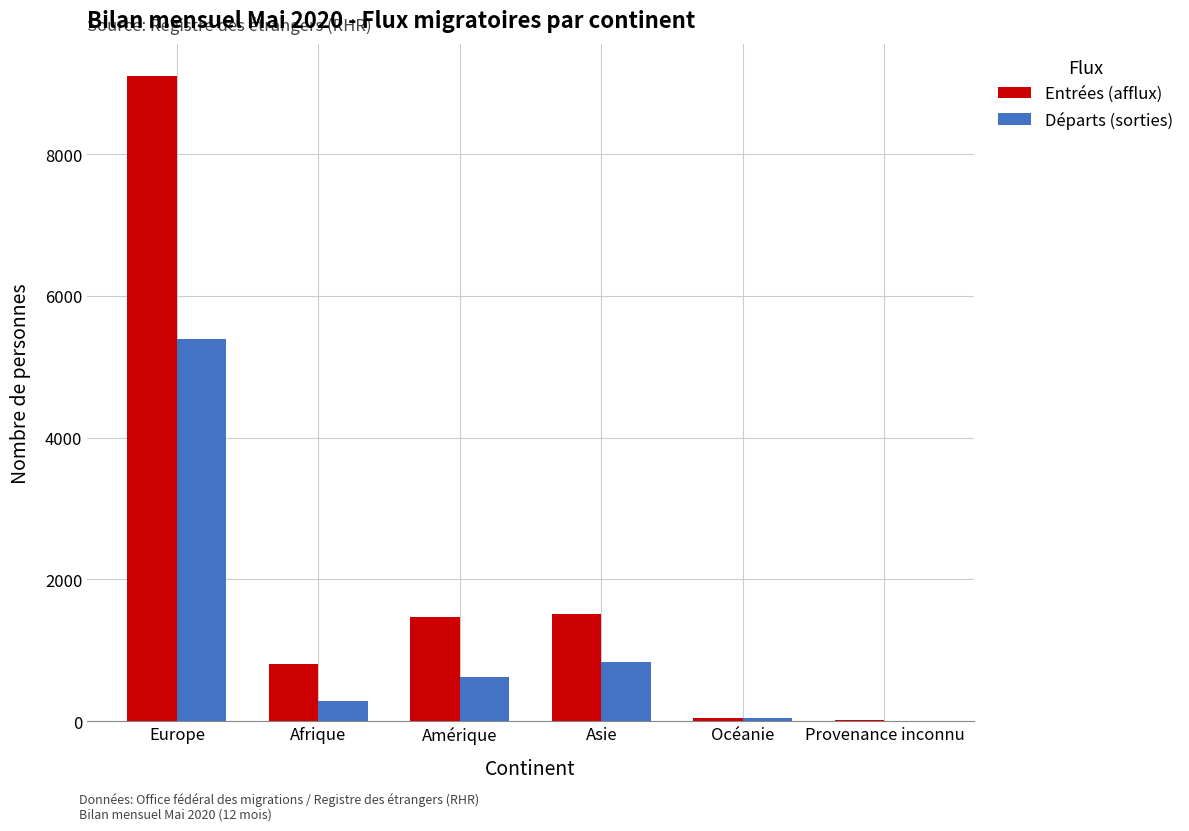

At which label does Entrées (afflux) first exceed 1467?

Europe